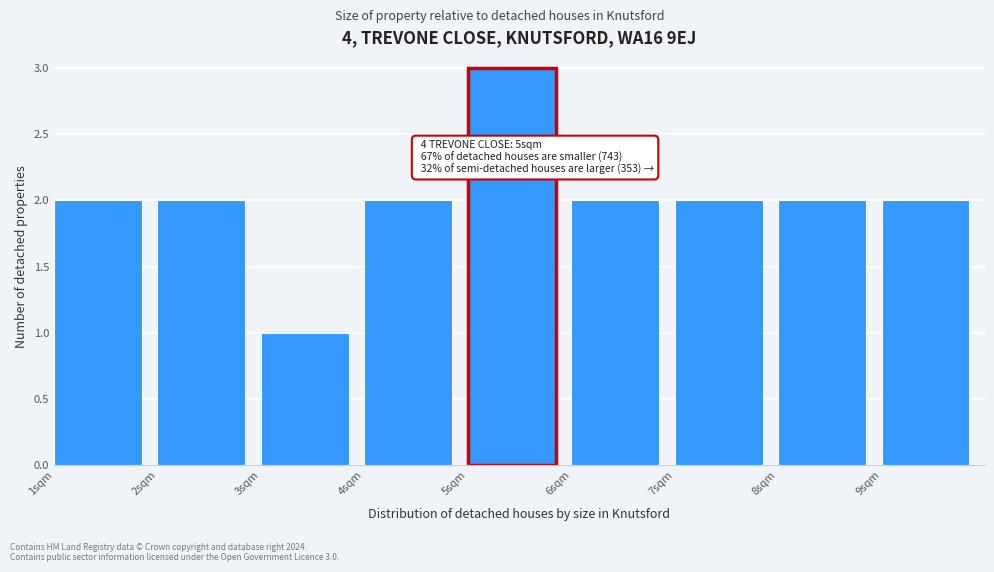

Which range on the x-axis has the tallest bar?

5 to 6